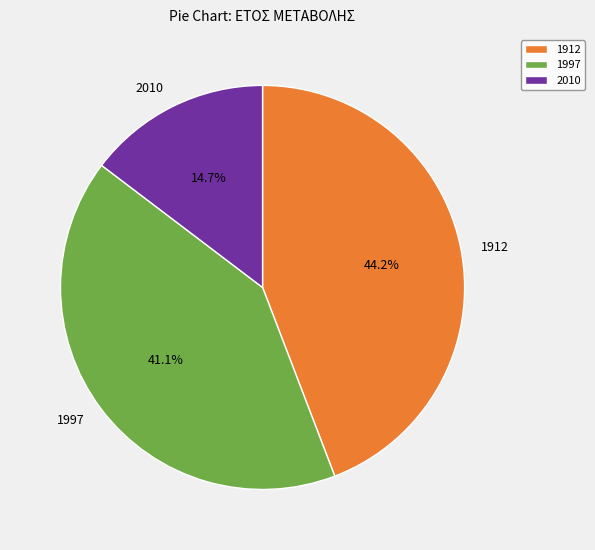

Which has a higher value, 1912 or 2010?

1912